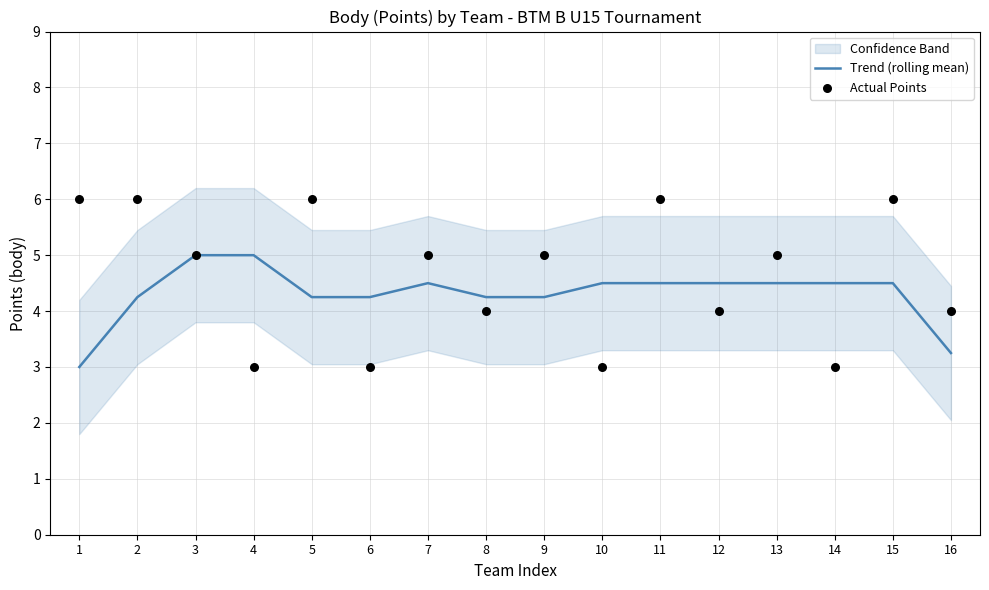

What is the total value across all series at 3?

10.0